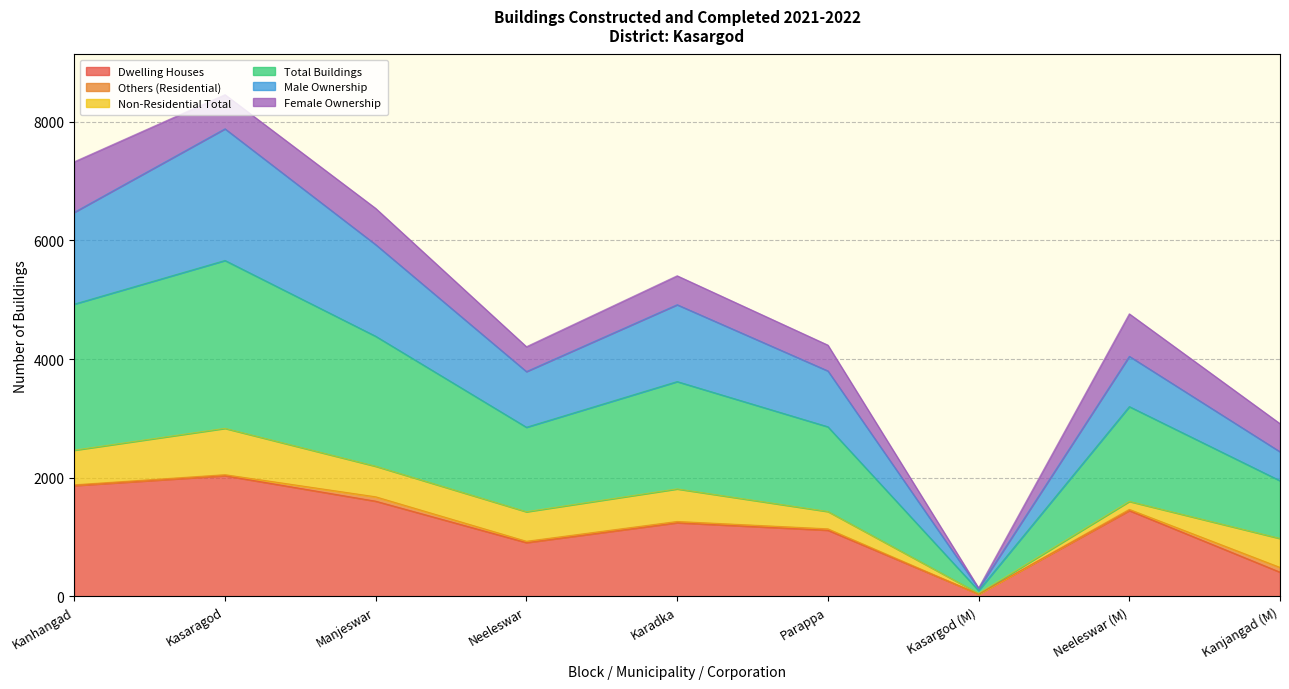

At which label does Dwelling Houses reach its peak?

Kasaragod